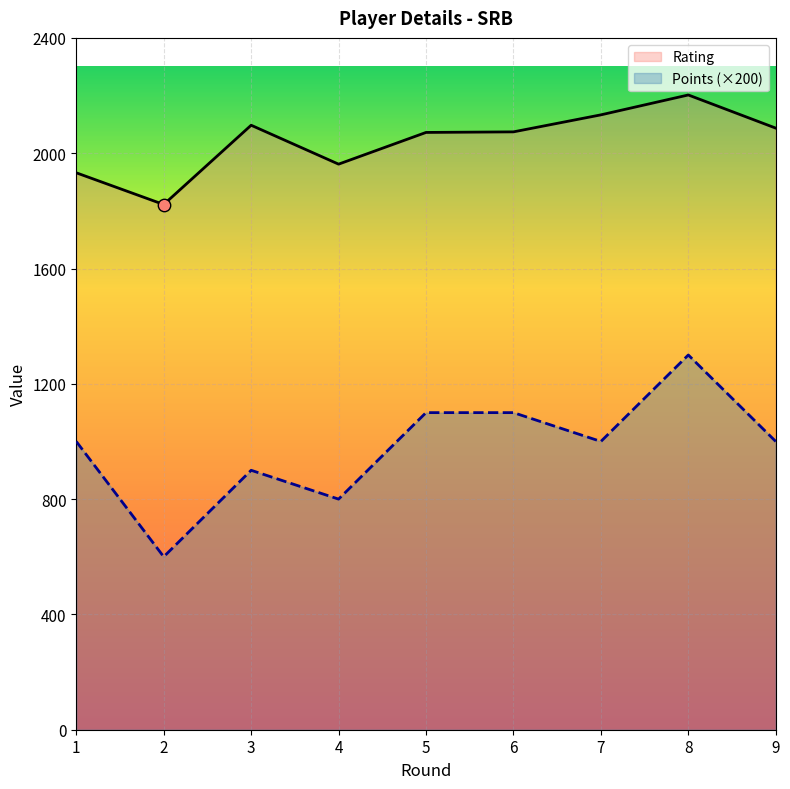

Which series contains the lowest Y value?

Points